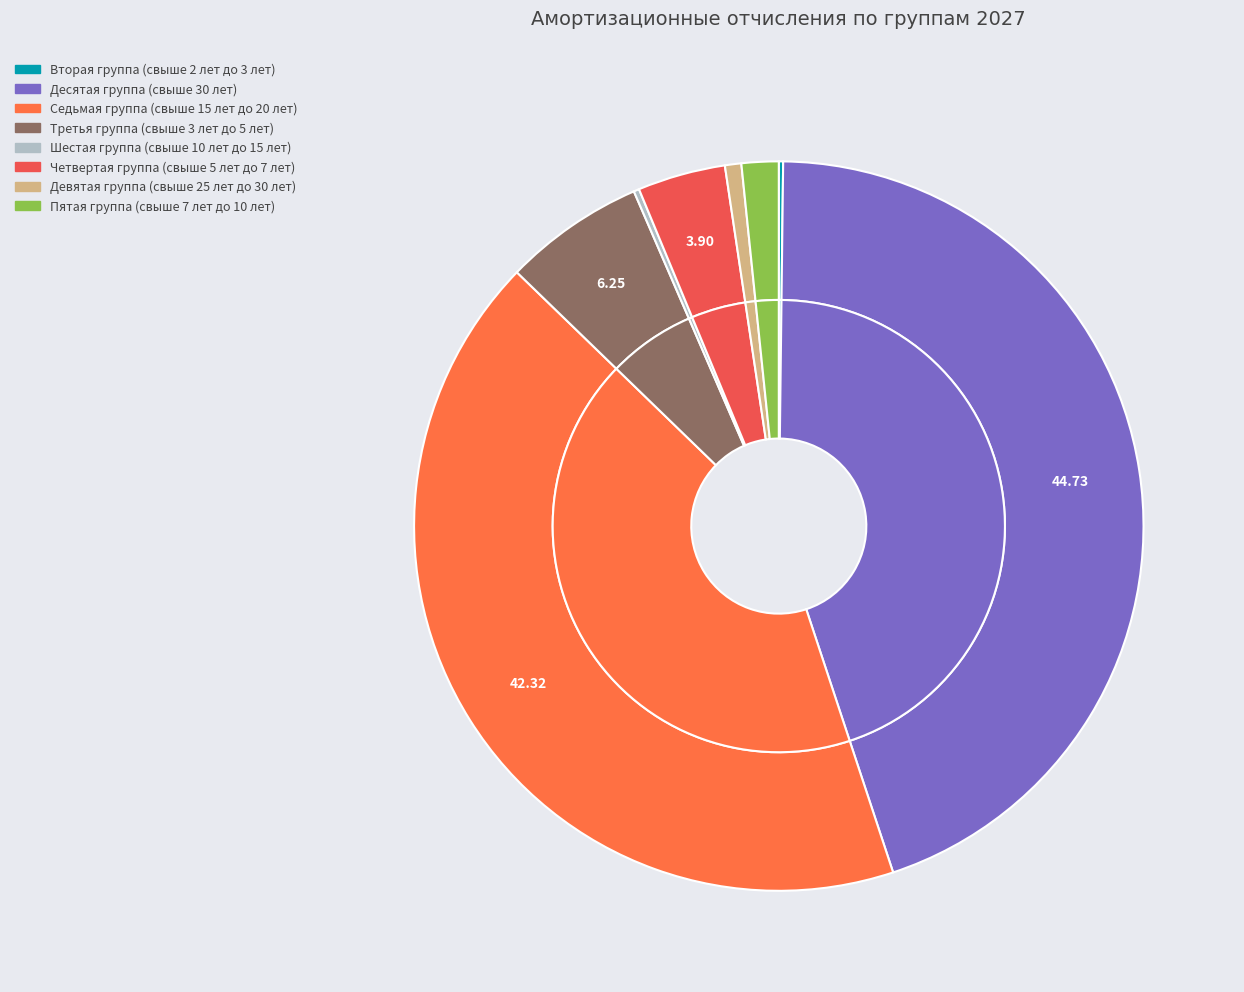

Between Третья группа (свыше 3 лет до 5 лет) and Пятая группа (свыше 7 лет до 10 лет), which is larger?

Третья группа (свыше 3 лет до 5 лет)